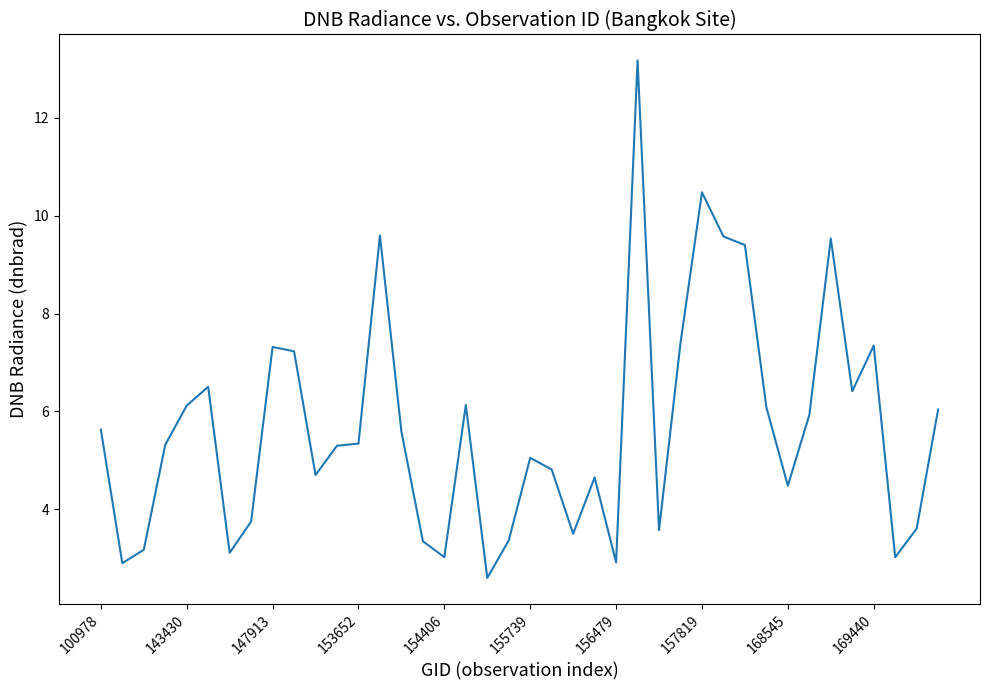

What is the difference between the maximum and minimum values?

10.6